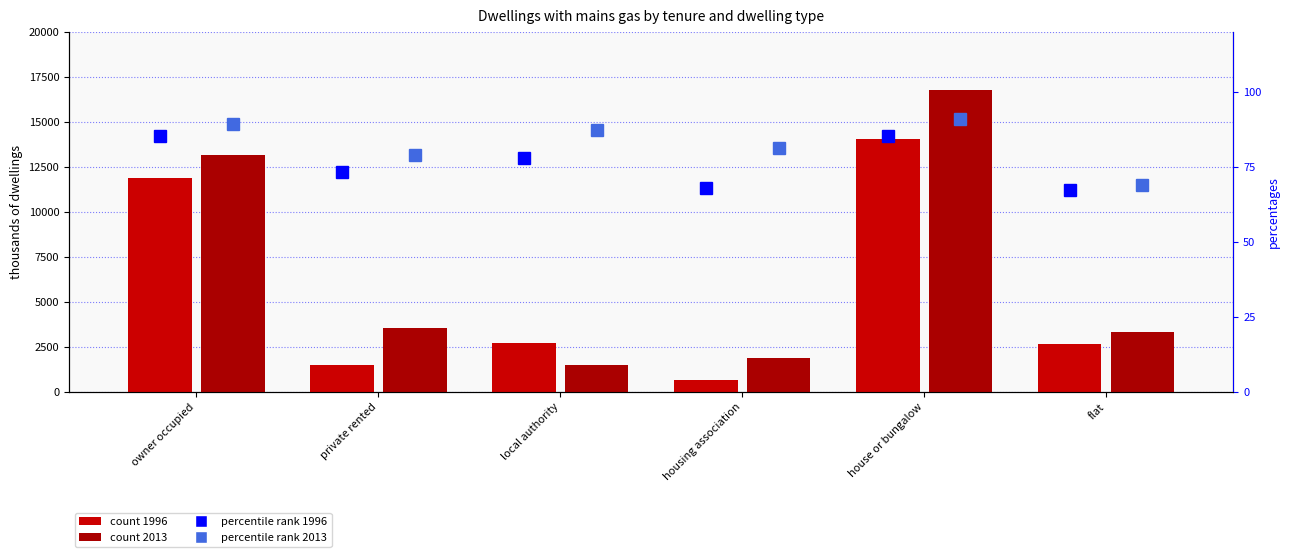

What is the value of the count 1996 bar at the 6th from the left?

2631.6